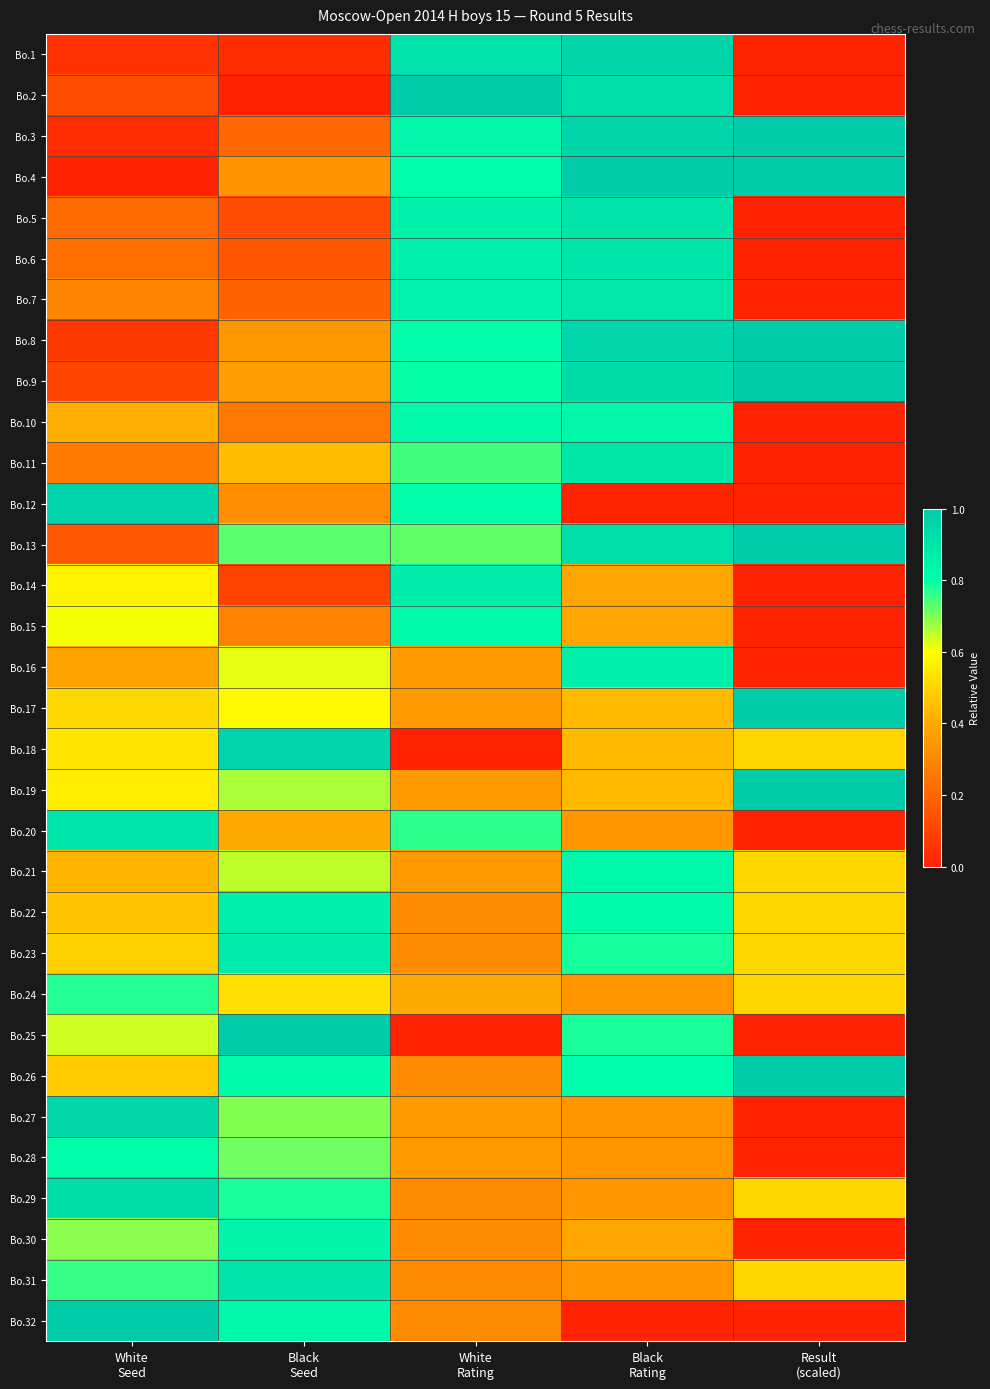

At White Rating, list the series in order from largest to smallest.

Bo.2, Bo.1, Bo.14, Bo.5, Bo.6, Bo.7, Bo.3, Bo.10, Bo.15, Bo.12, Bo.4, Bo.8, Bo.9, Bo.20, Bo.11, Bo.13, Bo.24, Bo.16, Bo.17, Bo.19, Bo.21, Bo.27, Bo.28, Bo.22, Bo.23, Bo.26, Bo.29, Bo.30, Bo.31, Bo.32, Bo.18, Bo.25